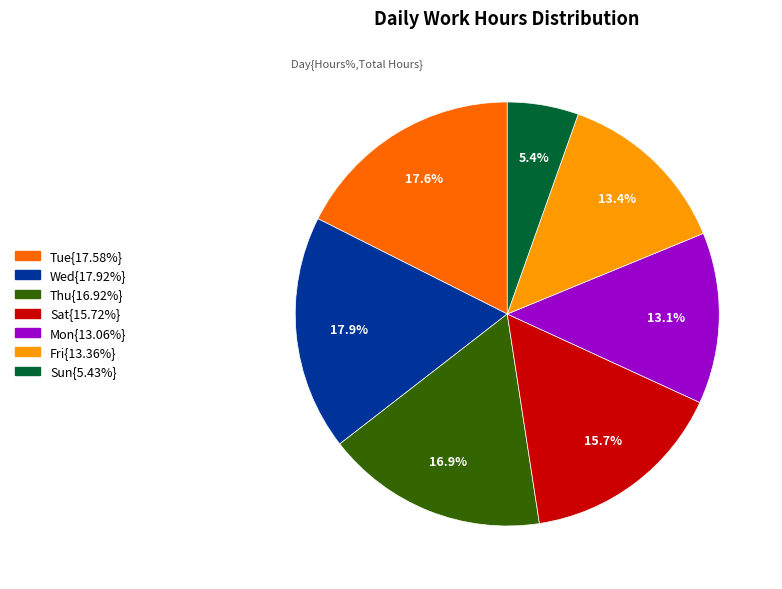

Is there any slice that represents more than half of the pie?

No